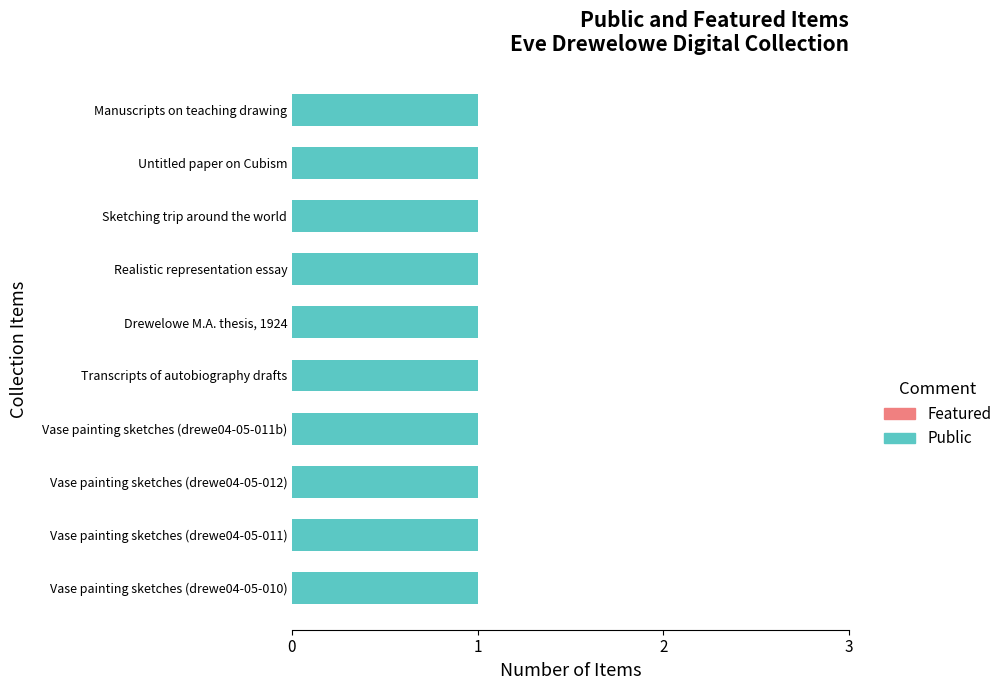

Rank the series by their maximum value, from lowest to highest.

Featured, Public